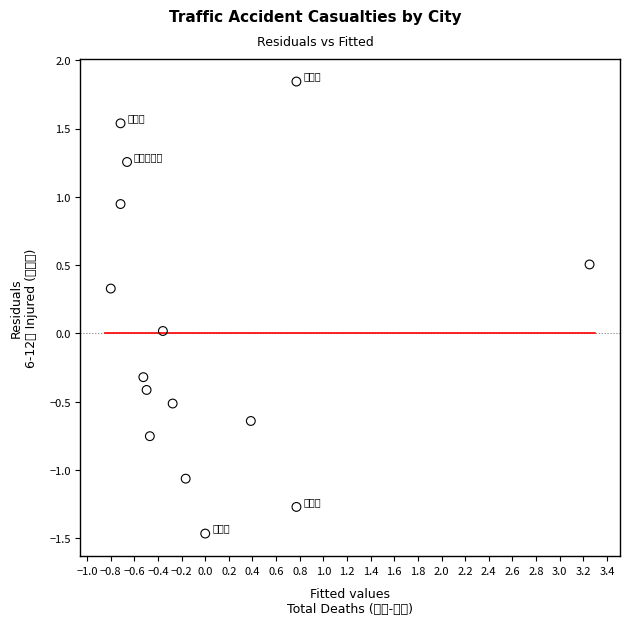

What is the range of X values (max minus min)?

4.1